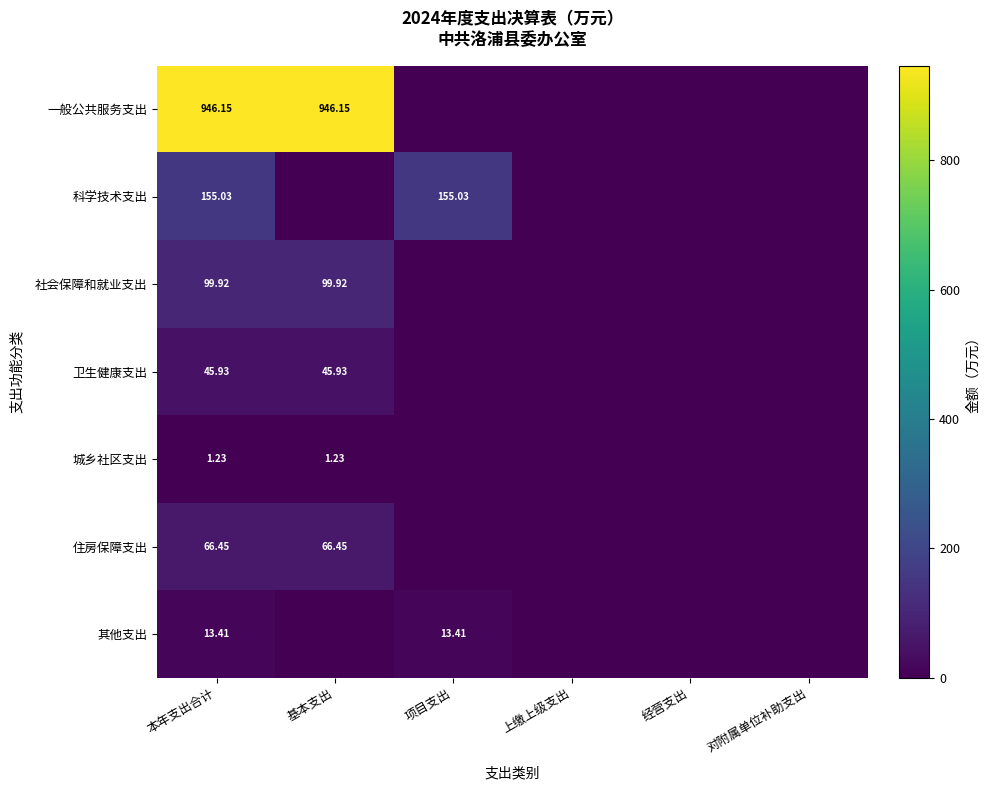

At how many categories does at least one series exceed 139?

3